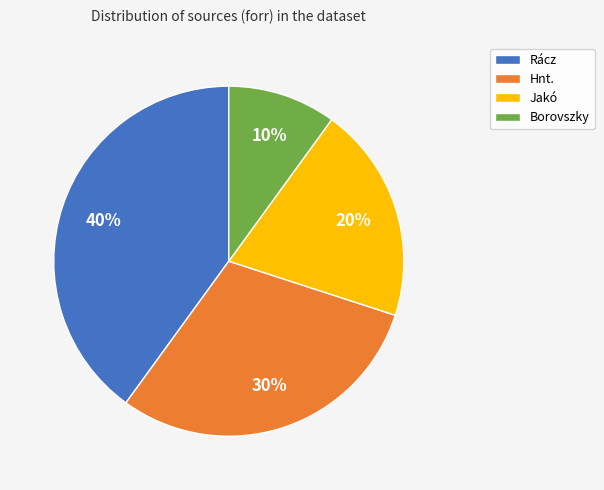

To the nearest percent, what portion does Hnt. represent?

30%